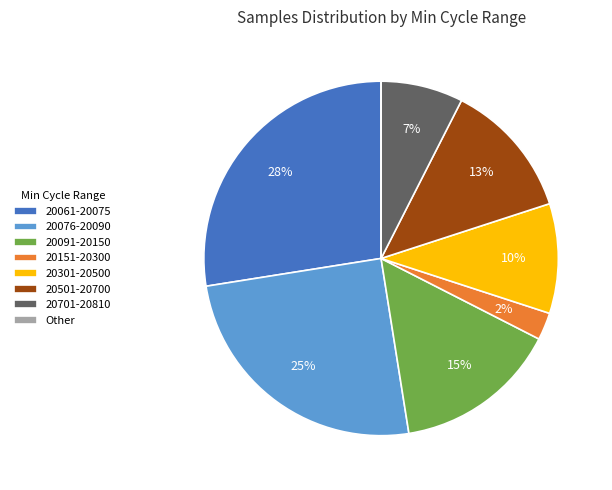

Does 20301-20500 account for over 50% of the chart?

No